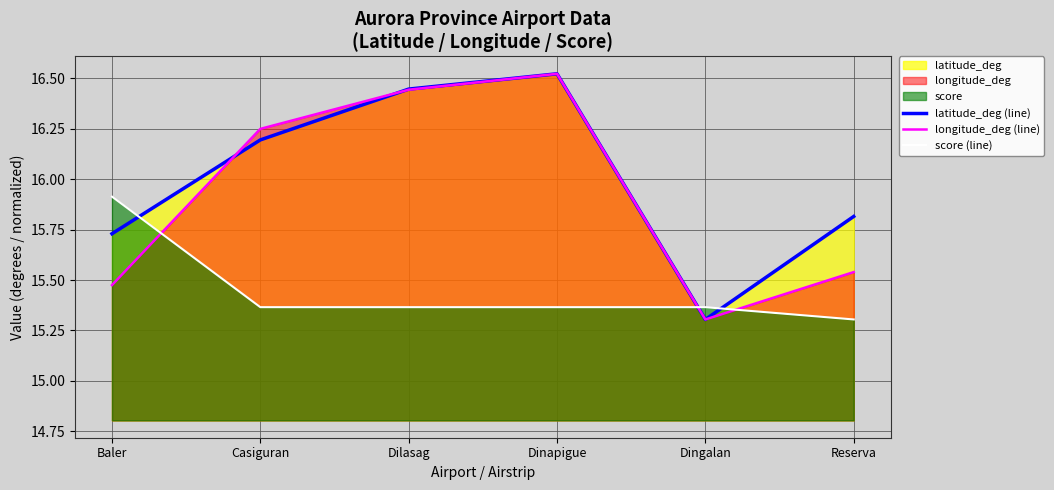

What is the sum of all latitude_deg (line) values?

96.0